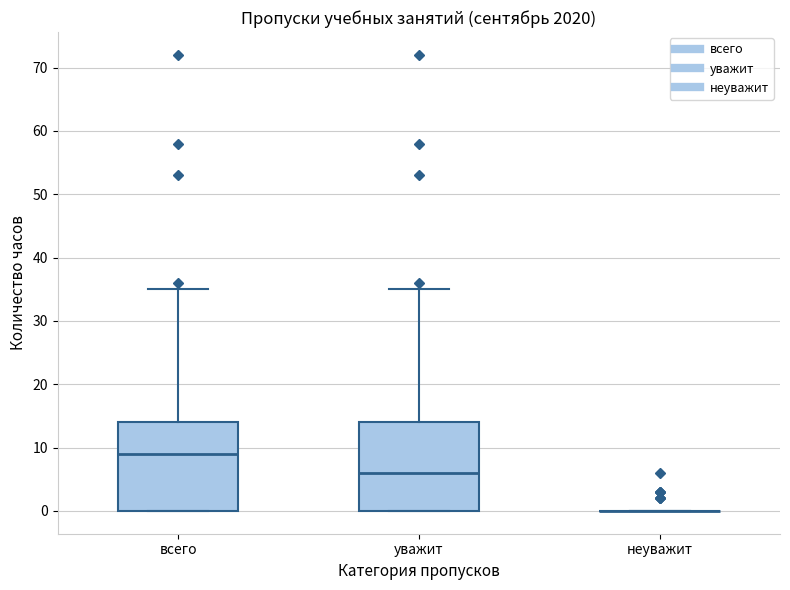

Reading left to right, read every box against the y-axis: the position of its median line, the range the box covers, and the ends of its whiskers. The values are not printed on the chart, so give them approximately, as read against the axis.

всего: median 9, box 0 to 14, whiskers 0 to 35
уважит: median 6, box 0 to 14, whiskers 0 to 35
неуважит: box collapsed to a line at 0, whiskers 0 to 0